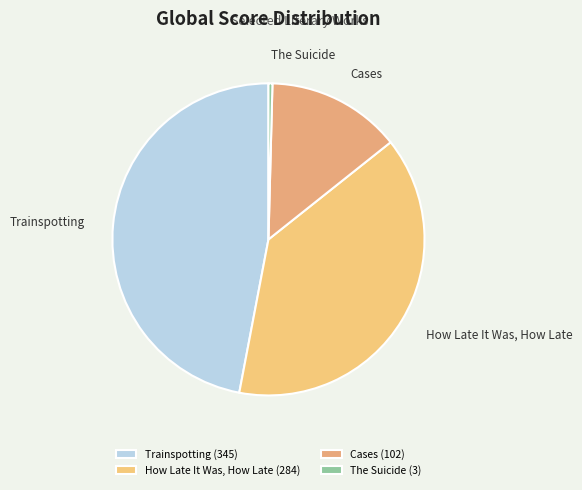

Rank the categories by value from highest to lowest.

Trainspotting, How Late It Was, How Late, Cases, The Suicide